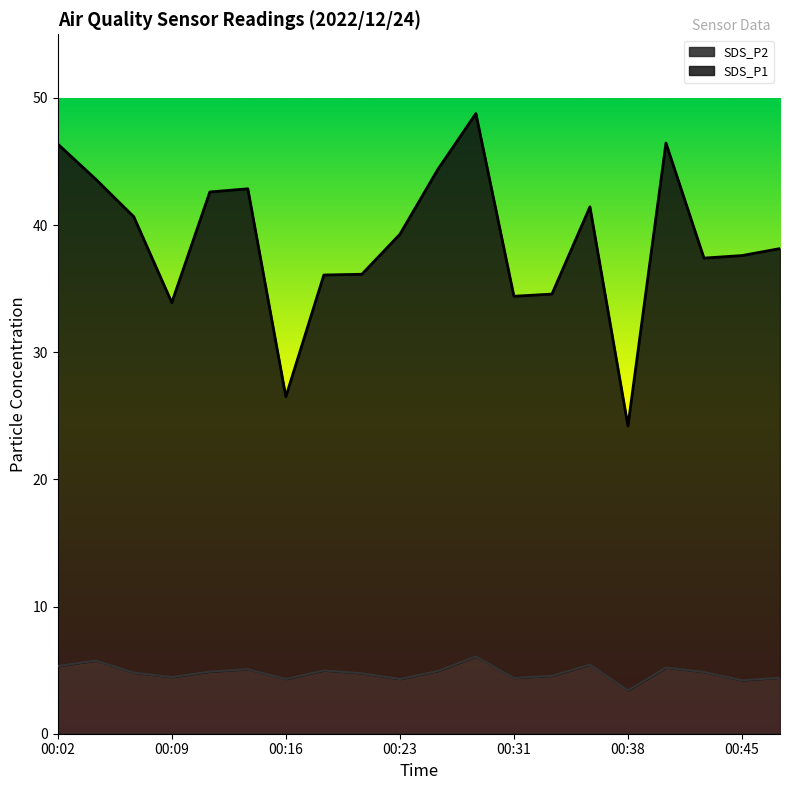

Does the chart display data point markers on the line(s)?

No